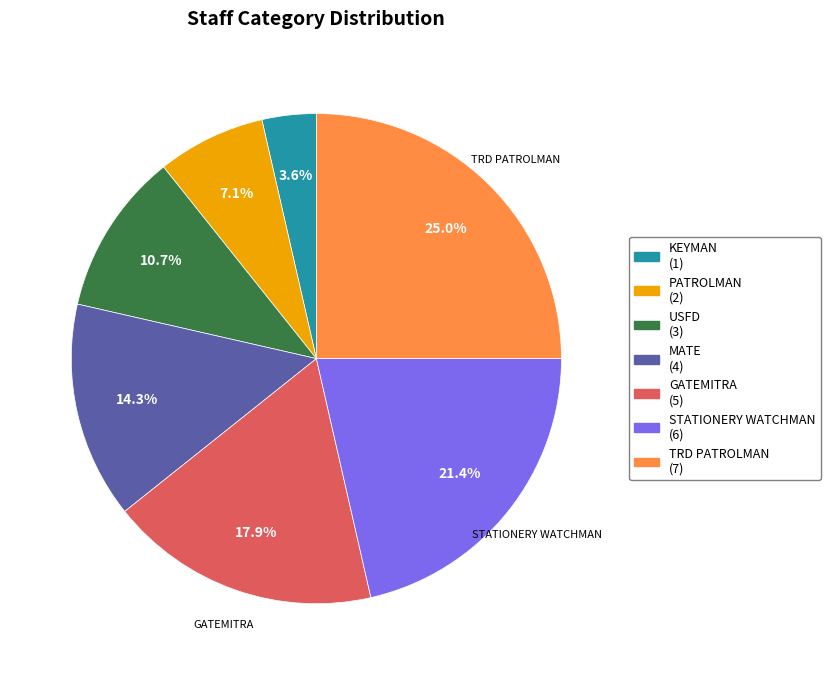

How many segments does this pie chart have?

7